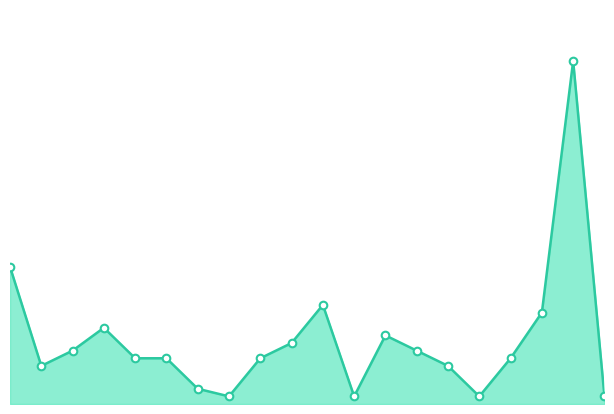

Does the chart have visible grid lines?

No